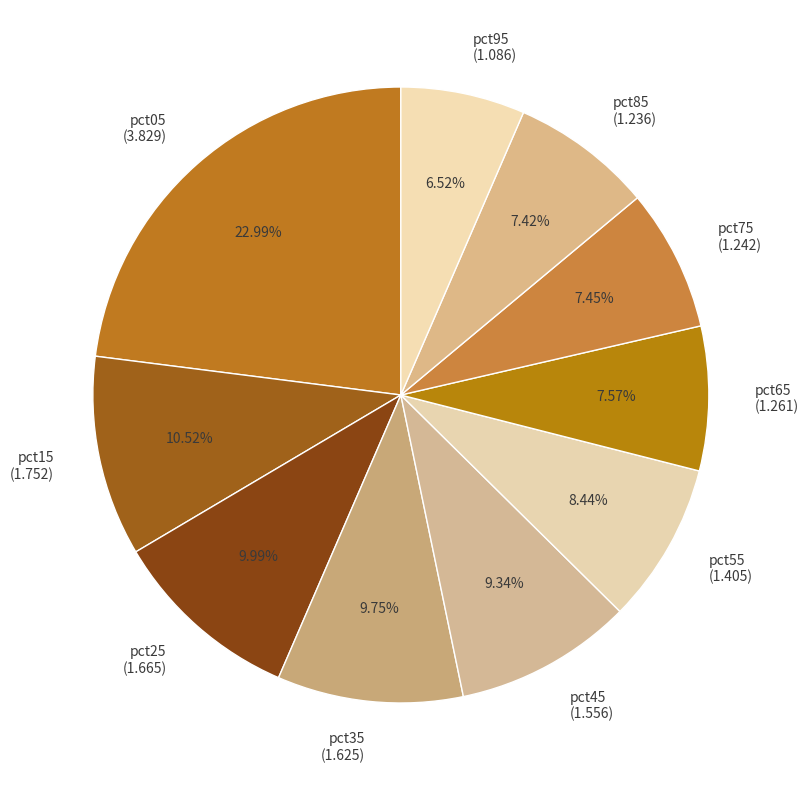

The pct95 slice represents 7% of the pie. True or false?

True